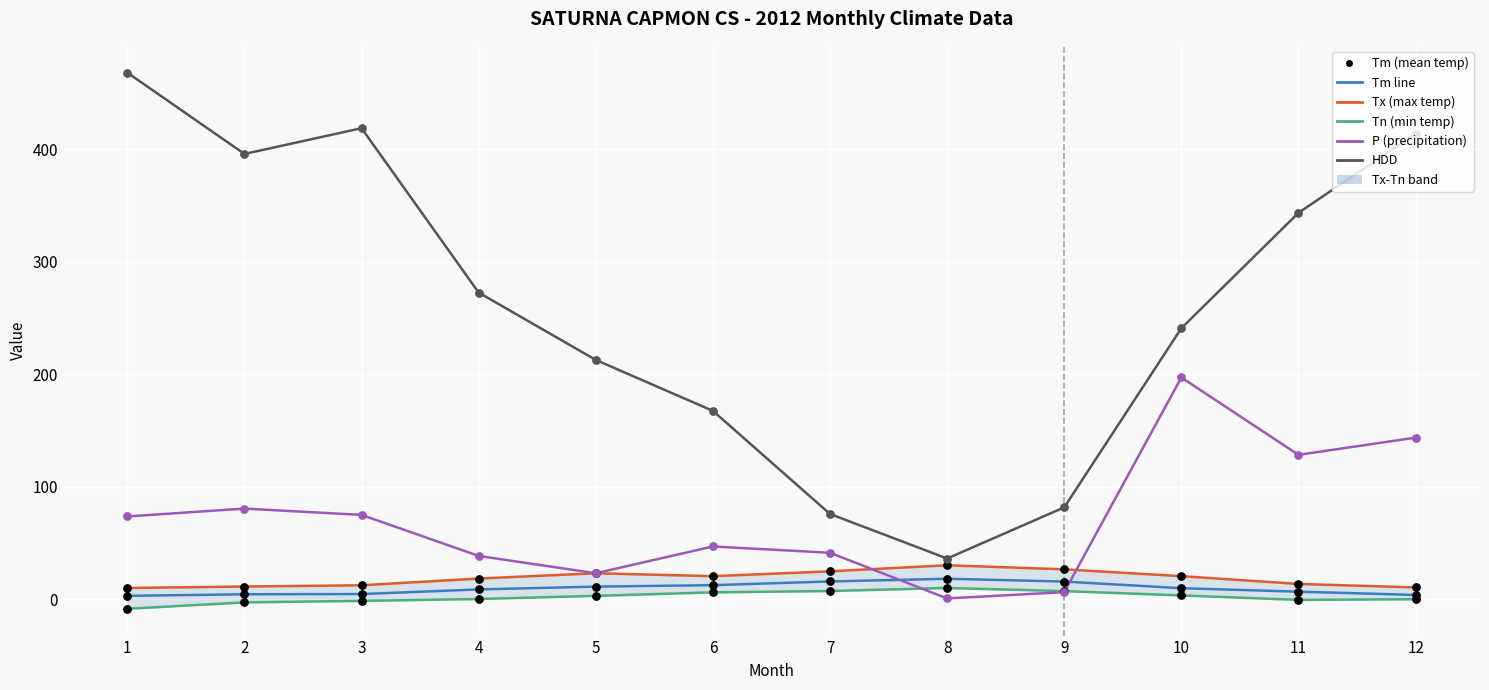

Is the value of Tn at 10 greater than the value of P at 11?

No